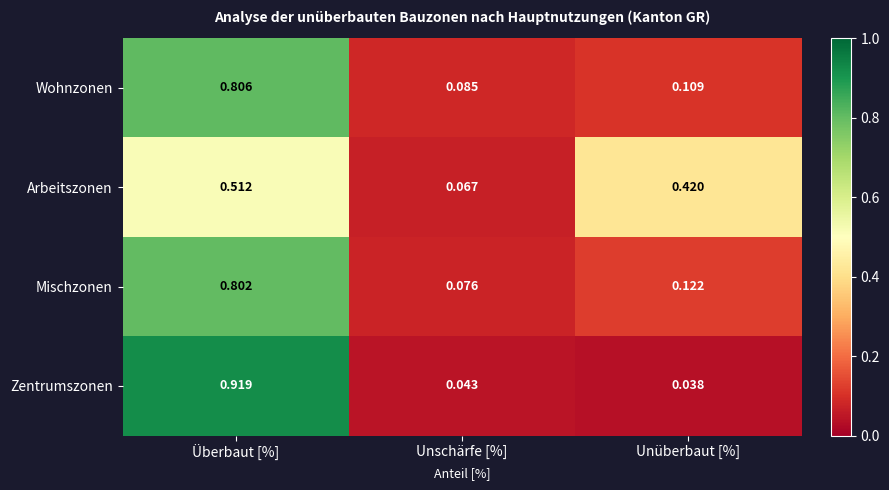

How many categories are shown in the chart?

3